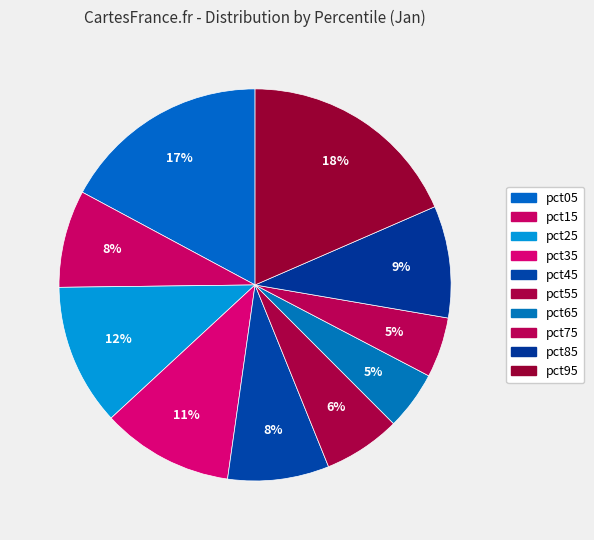

What is the smallest slice in the pie chart?

pct65